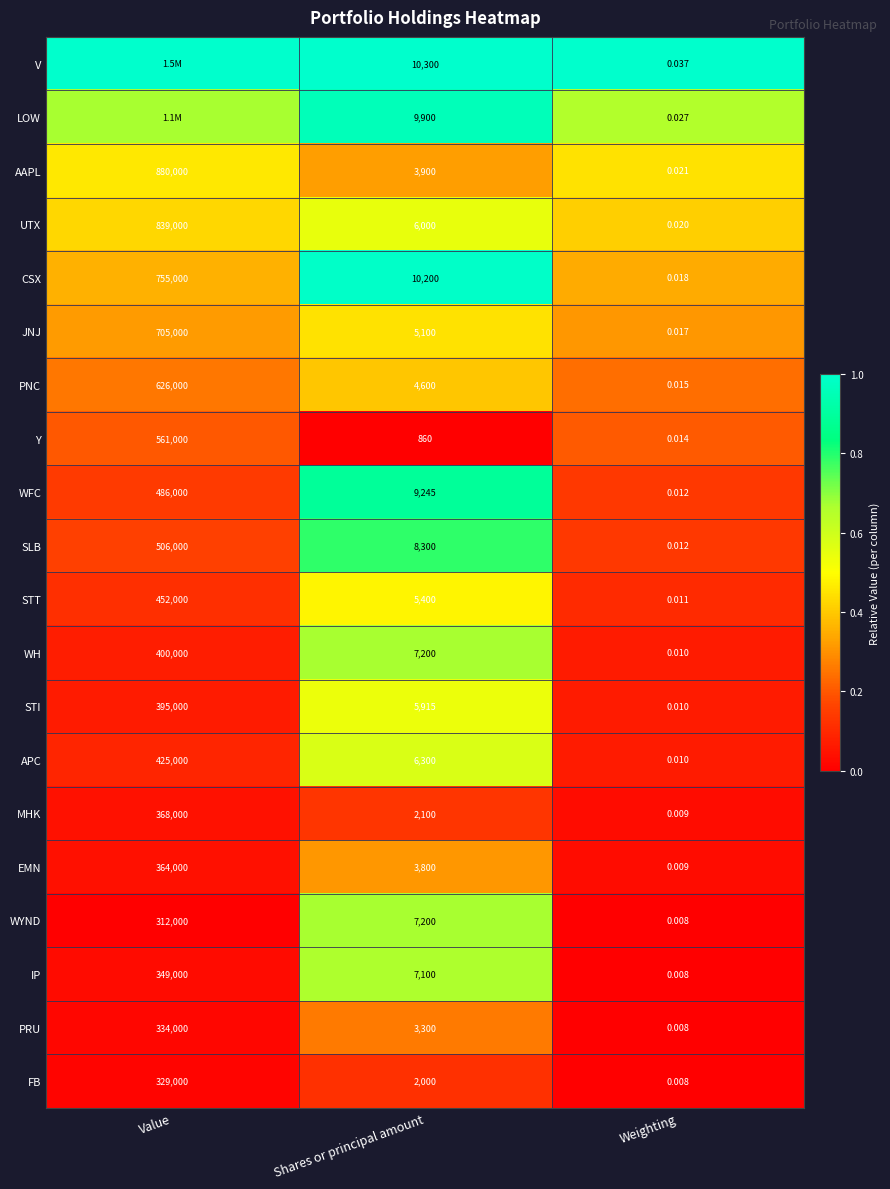

How many distinct data groups are displayed?

20